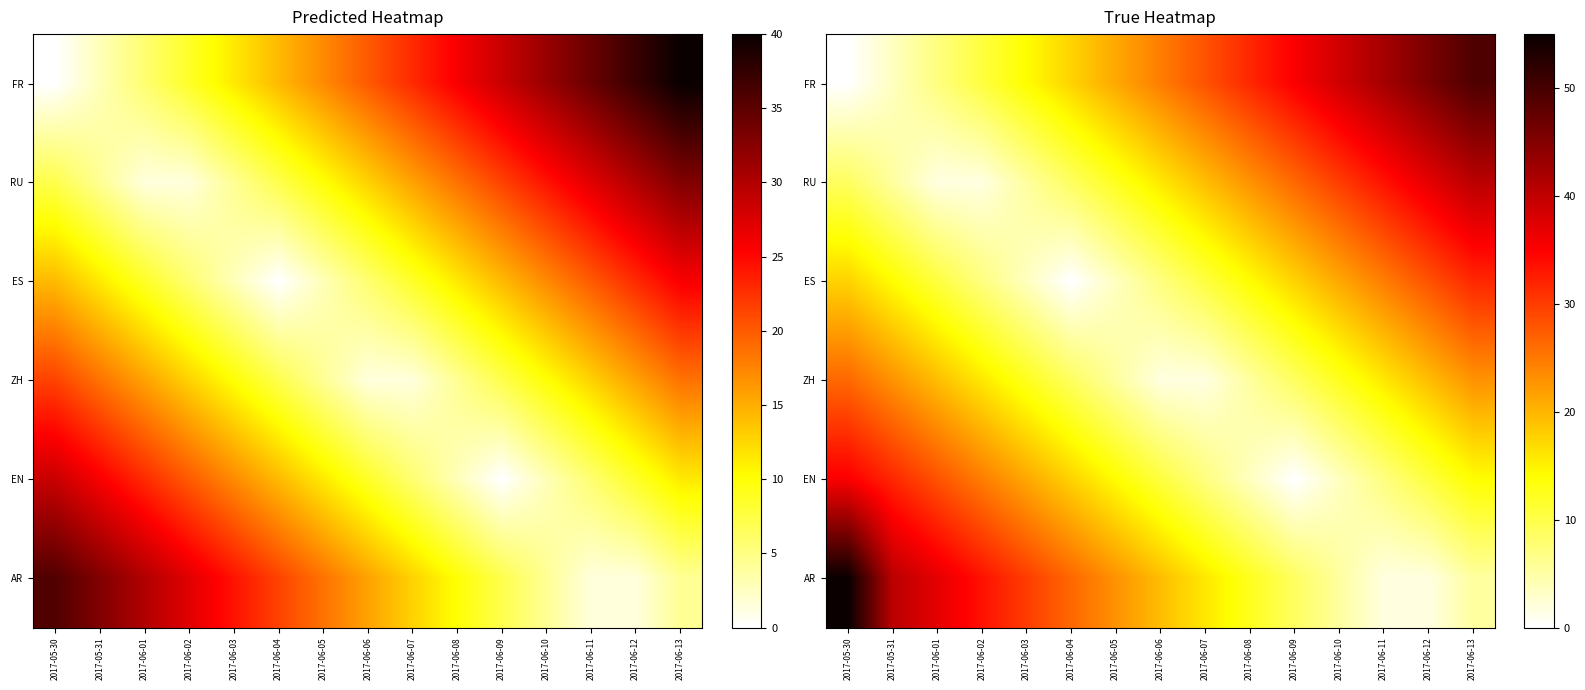

What is the sum of the AR values at 2017-06-01 and 2017-06-07?

52.8